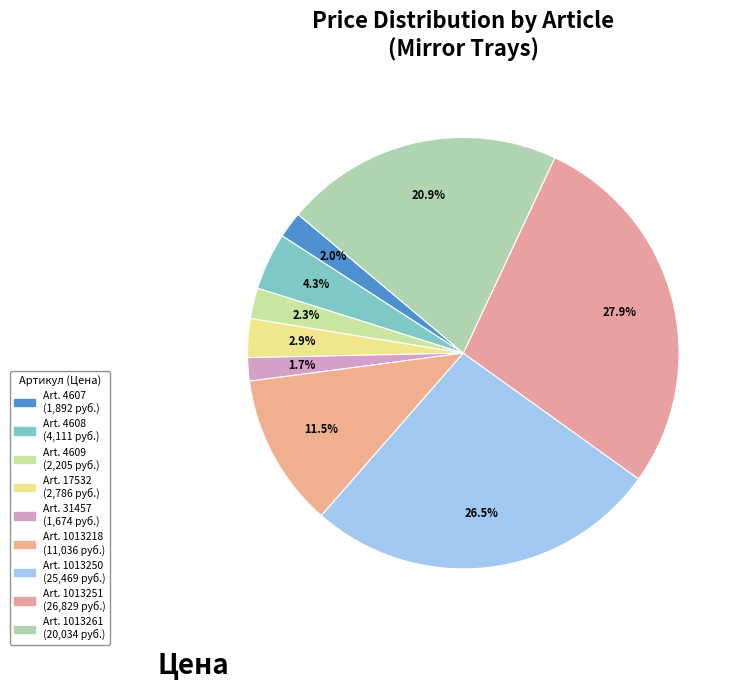

Count the number of slices in the pie.

9